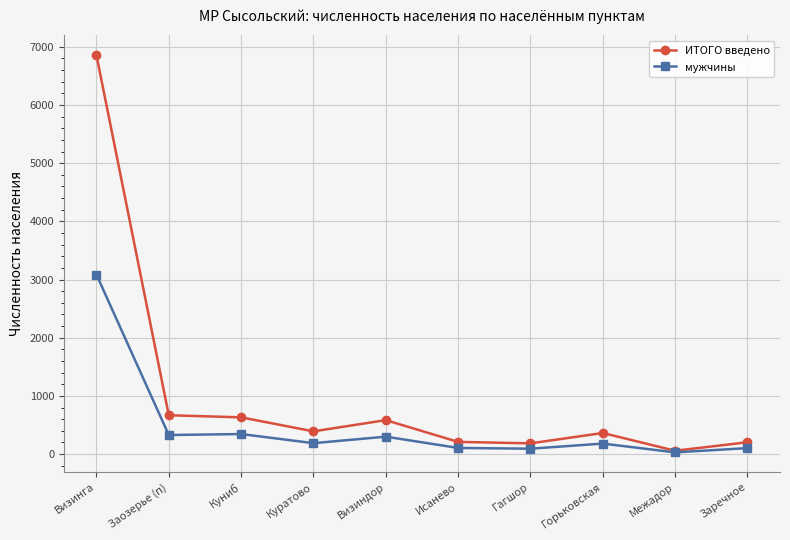

What is the total value across all series at Куратово?

579